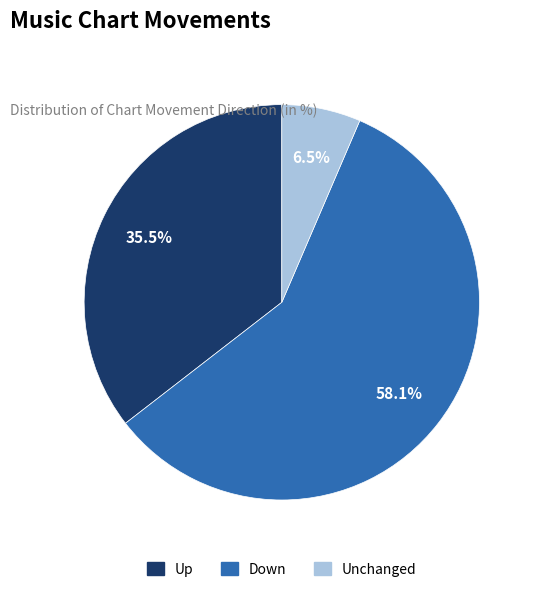

Does any single category account for the majority?

Yes